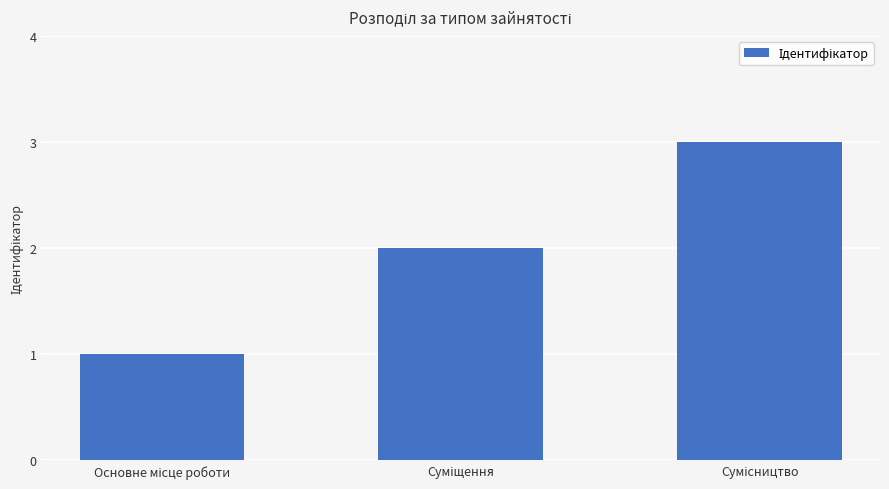

What is the sum of all values?

6